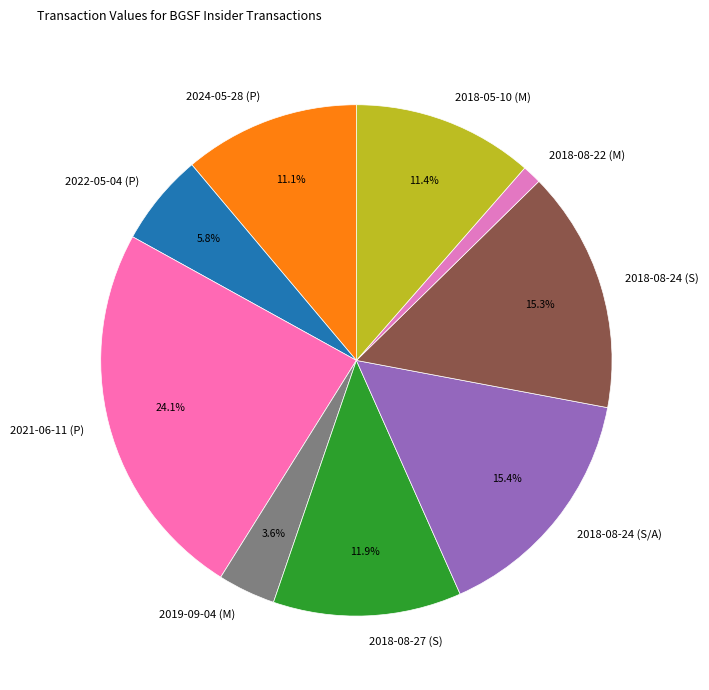

How much of the chart is everything except 2019-09-04 (M)?

96.4%